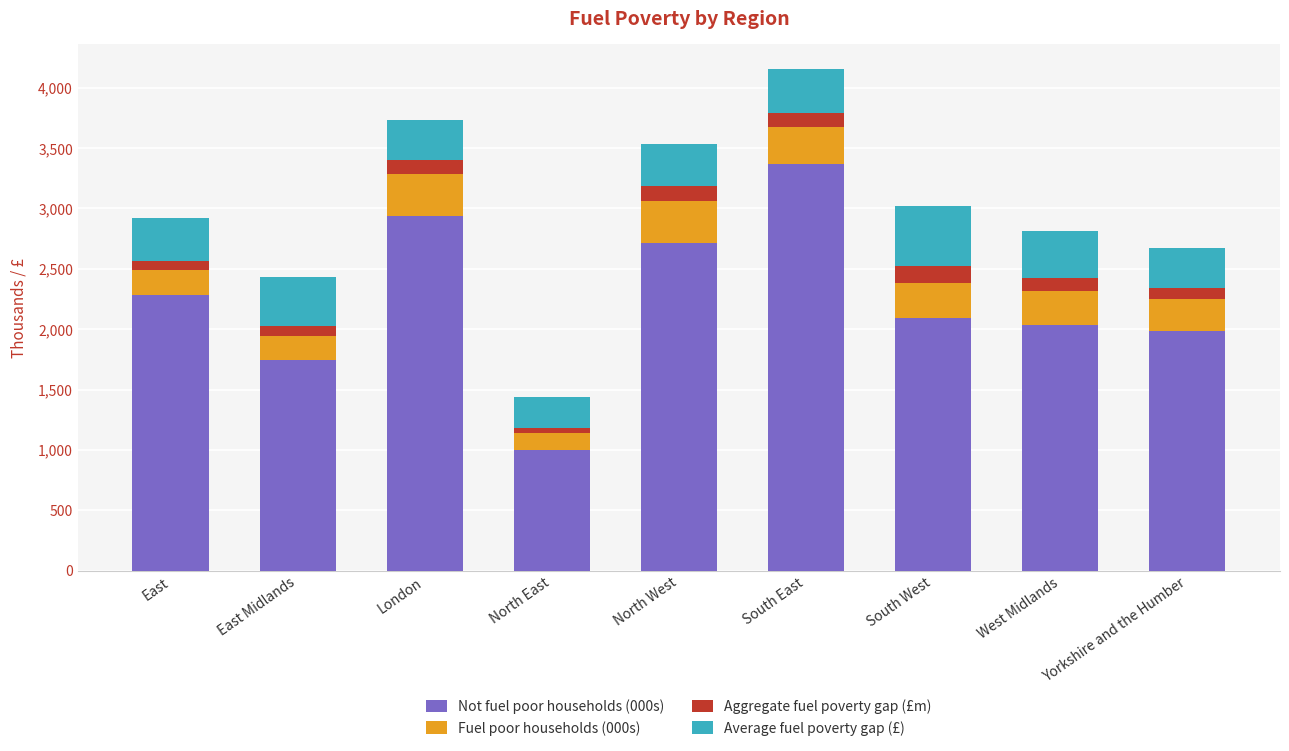

How many values in the Not fuel poor households (000s) series are below 2092?

4